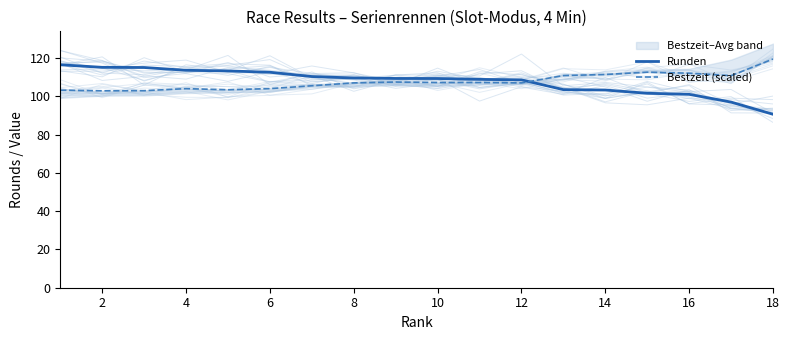

What is the minimum value shown in the chart?

90.7